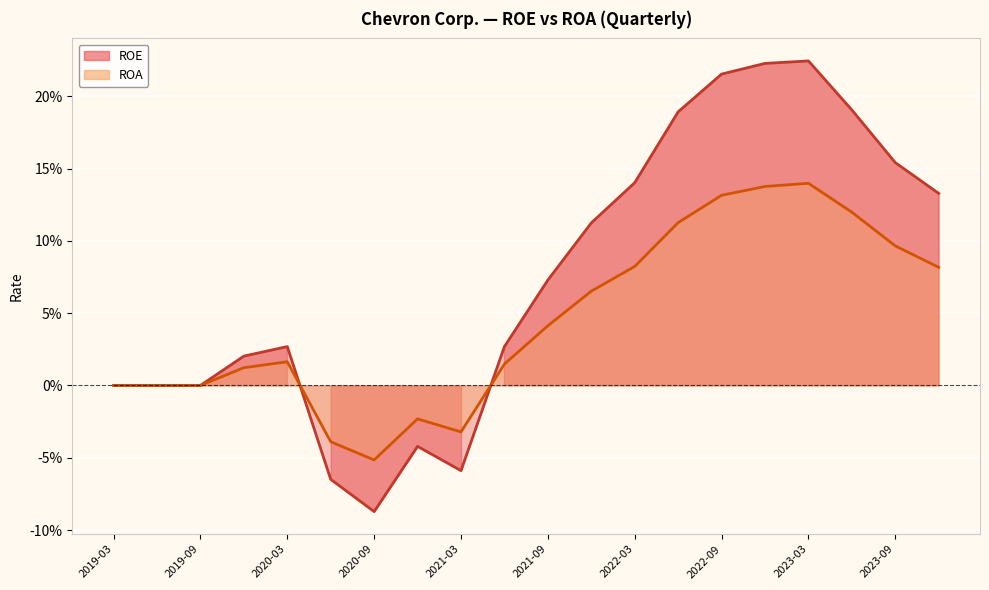

Between which two adjacent categories do ROE and ROA first intersect?

2021-06-30 and 2021-03-31